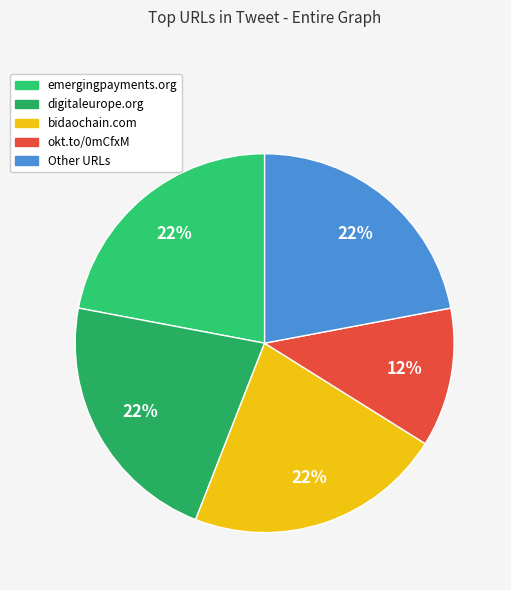

How many slices are in this pie chart?

5